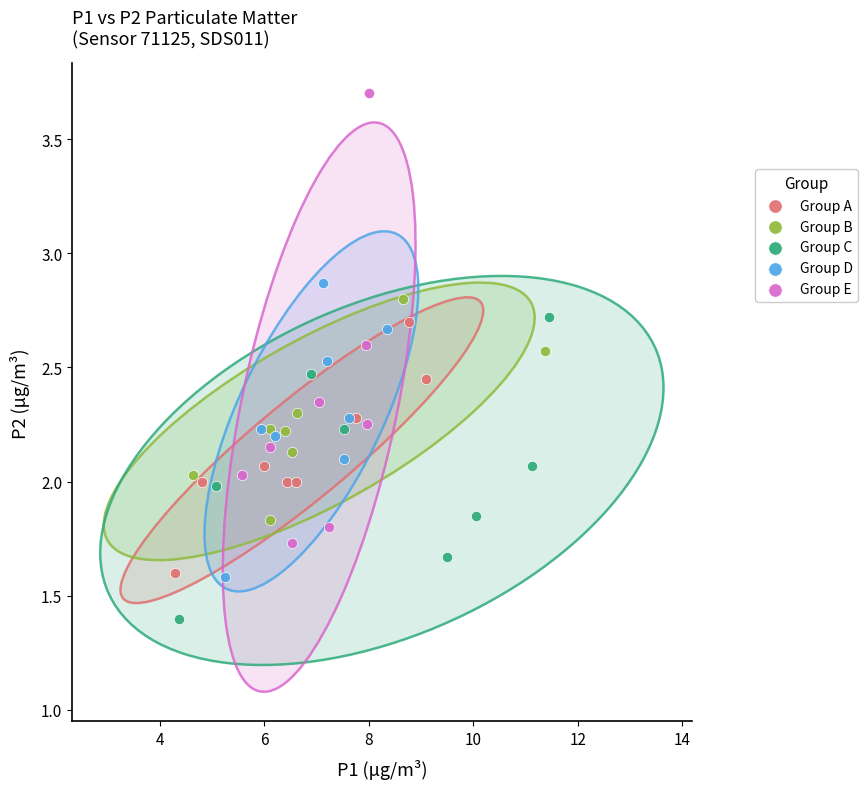

Which series contains the lowest Y value?

Group C